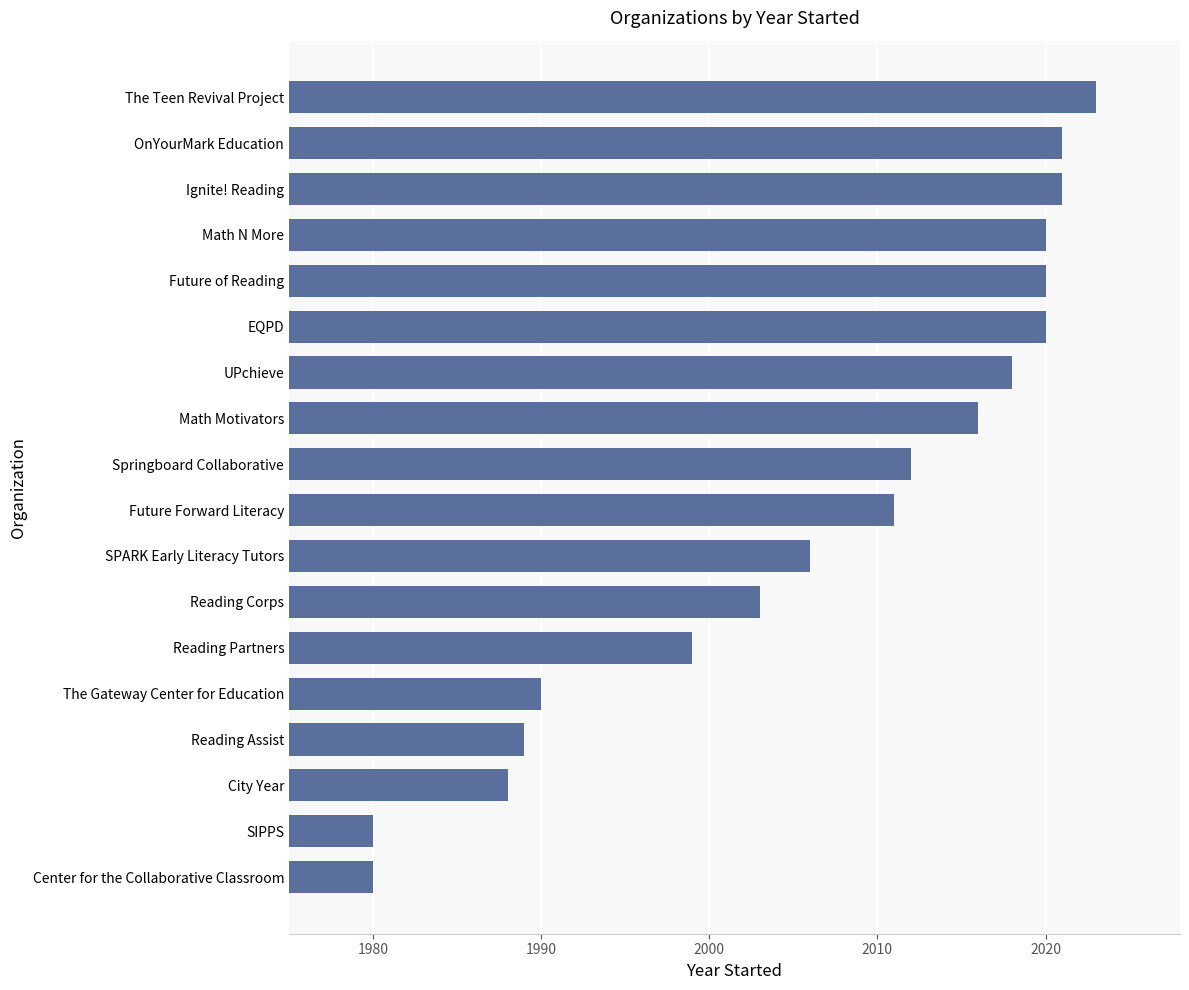

What is the minimum value shown in the chart?

1980